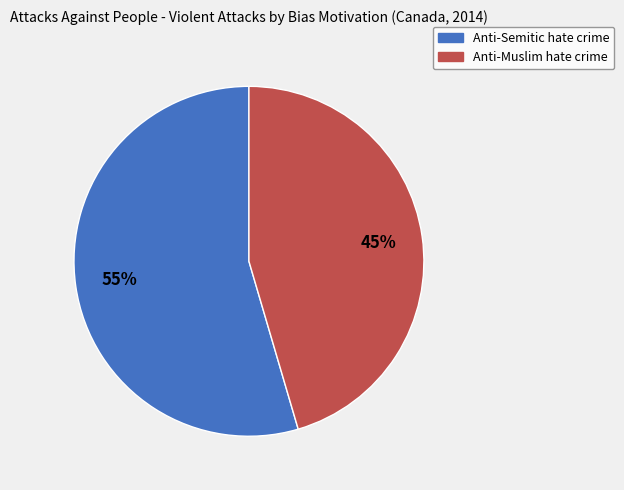

To the nearest percent, what percentage of the pie is Anti-Semitic hate crime?

55%